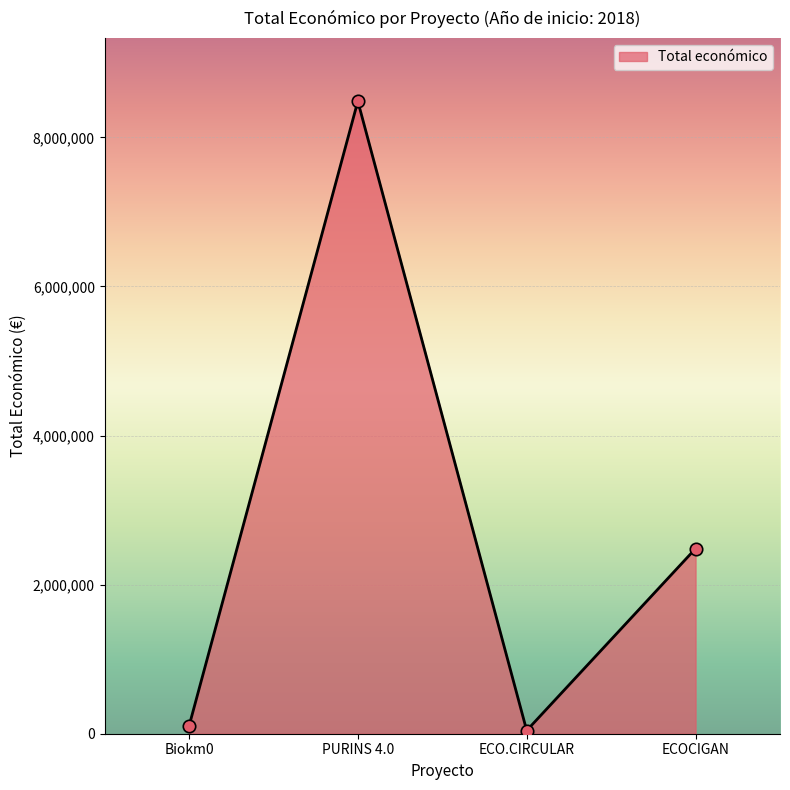

What is the change in value from Biokm0 to PURINS 4.0?

+8386931